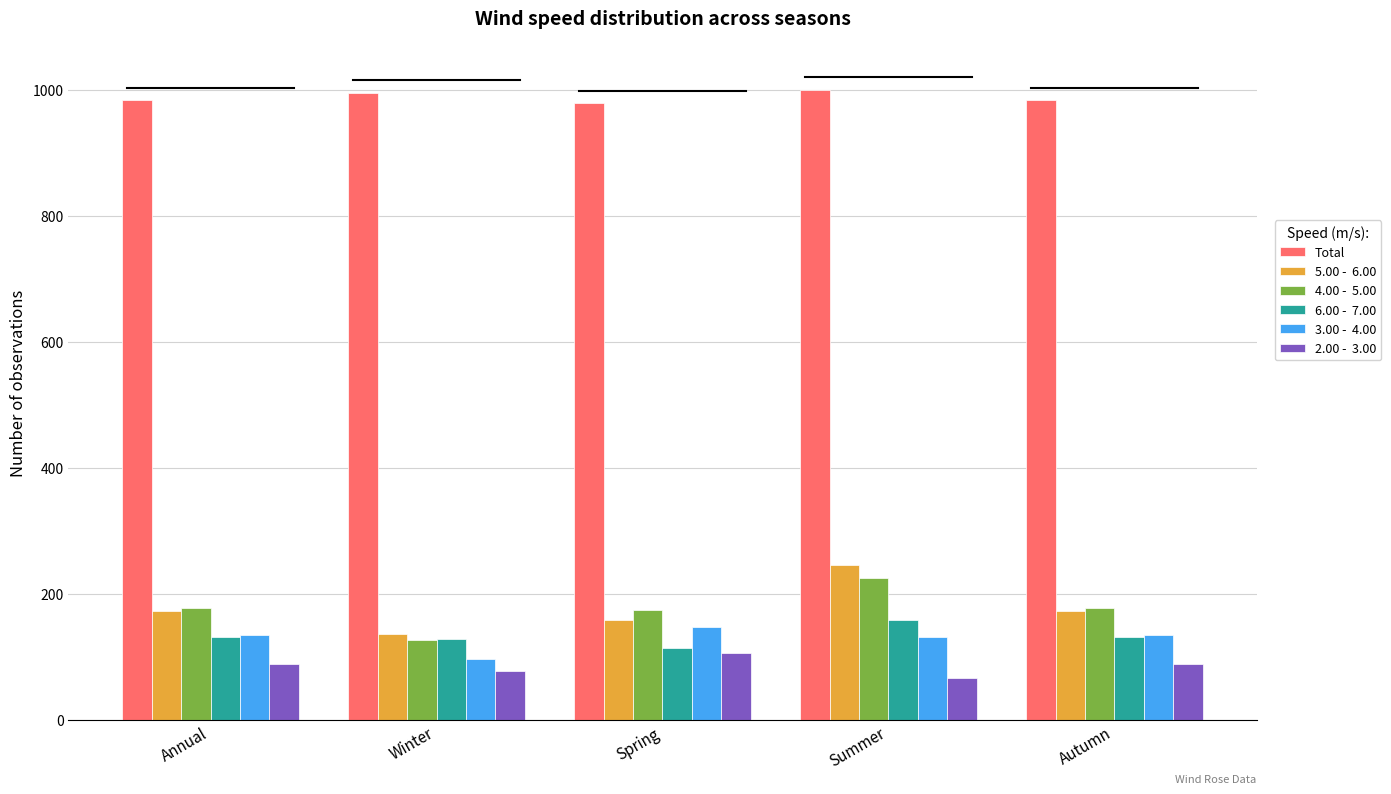

What is the smallest value displayed?

66